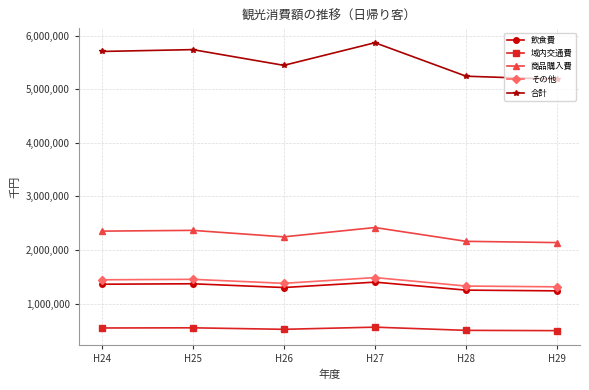

What is the approximate value of 合計 at H27?

5866837